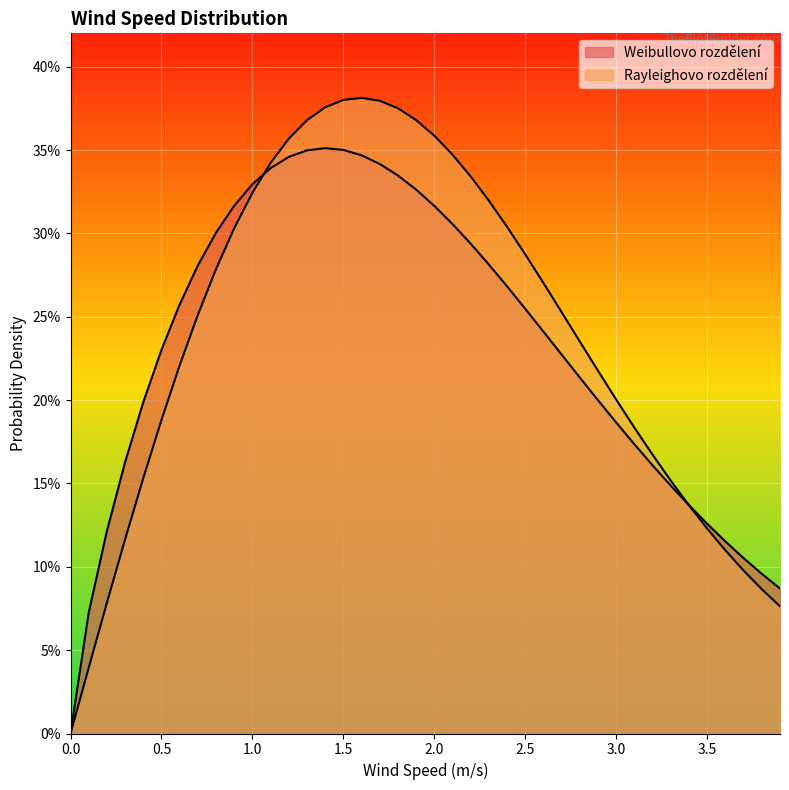

Count the number of categories in the chart.

40